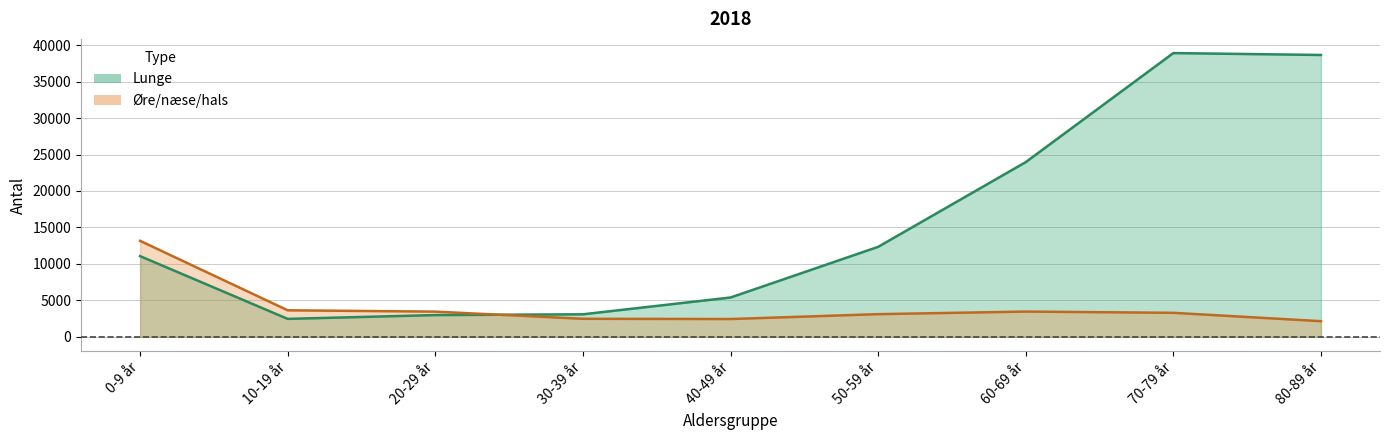

How many intersections are there between Øre/næse/hals and Lunge?

1